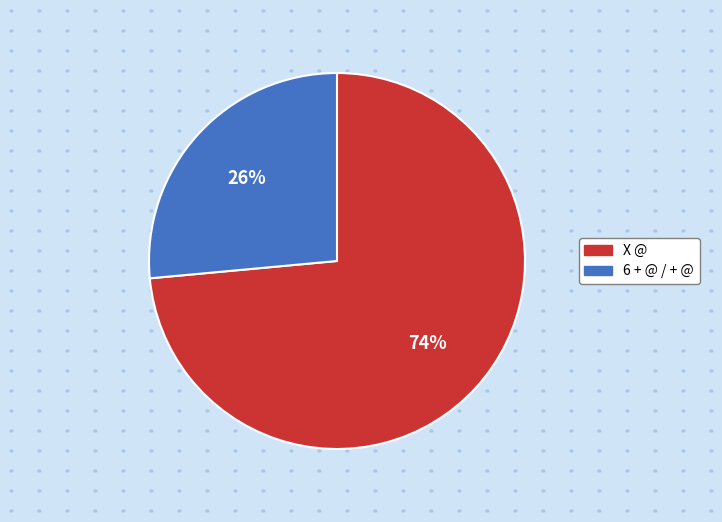

Is X @ the majority of the pie?

Yes